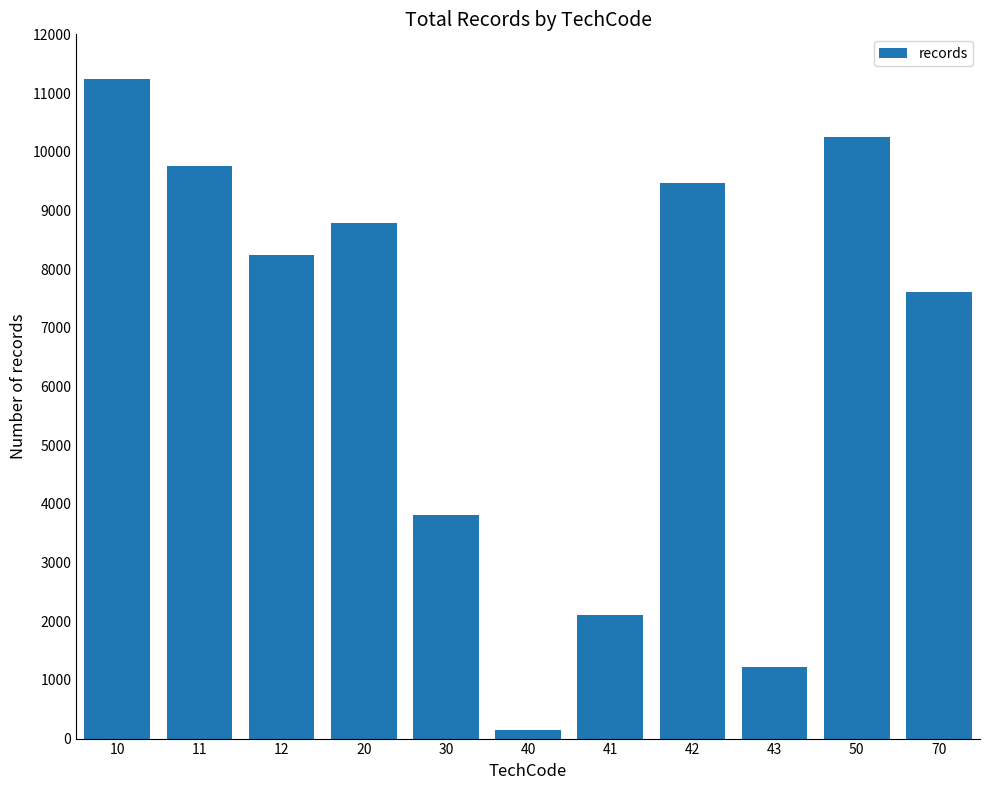

Rank the categories by value from lowest to highest.

40, 43, 41, 30, 70, 12, 20, 42, 11, 50, 10